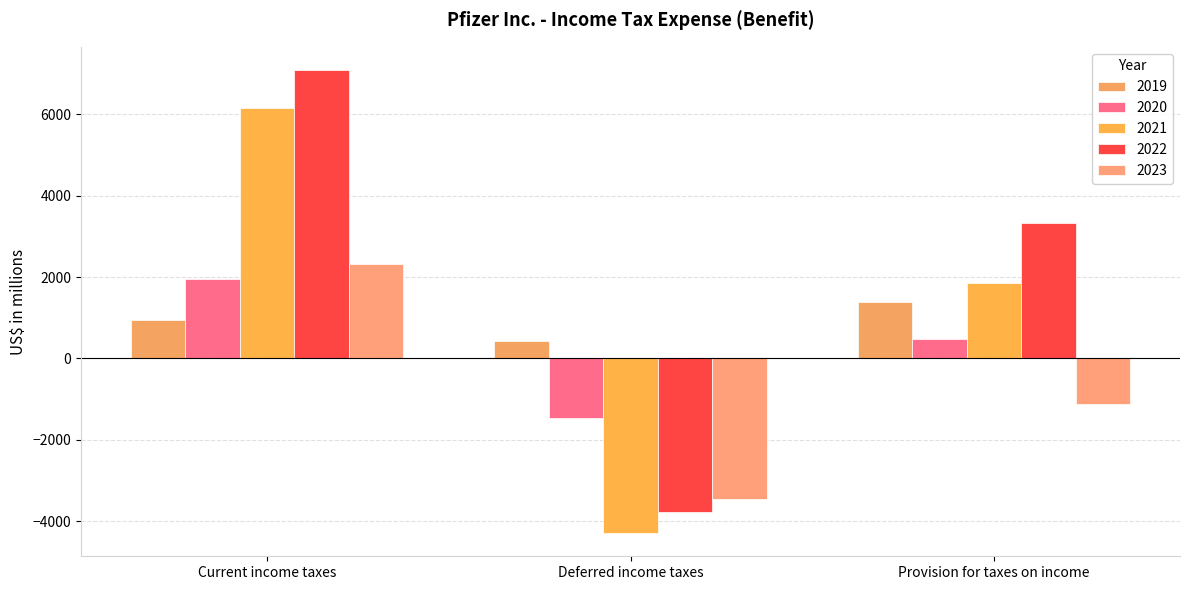

Which series has the largest total across all categories?

2022